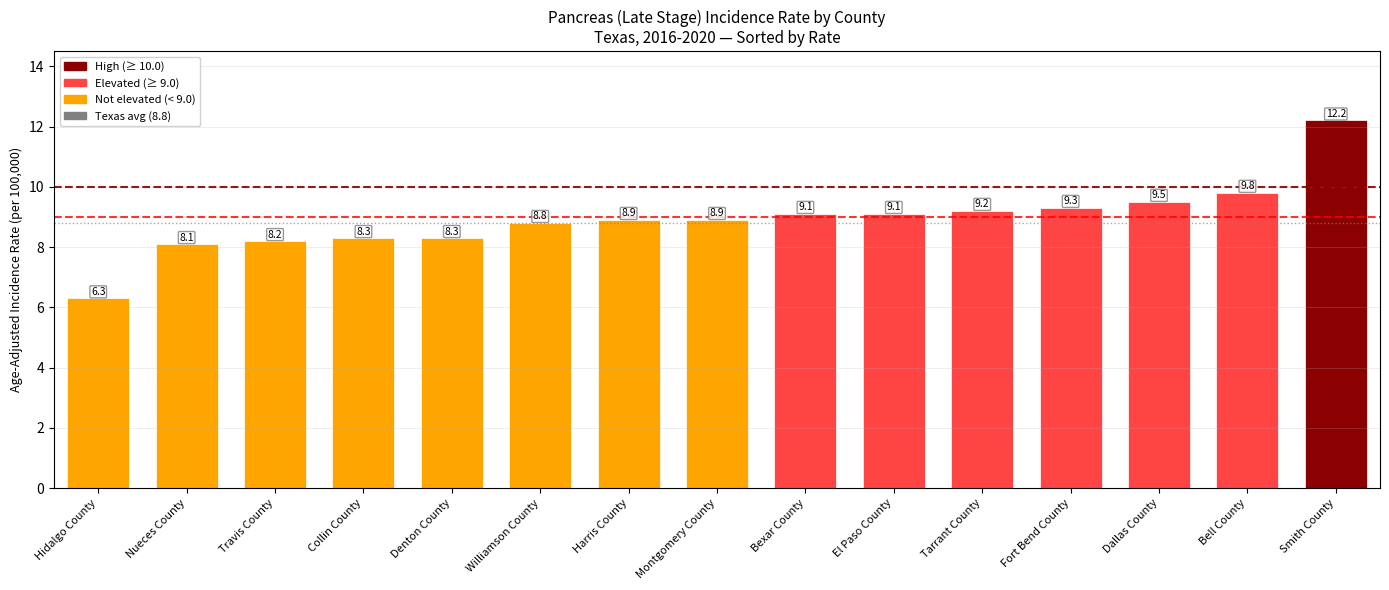

At which category does the chart reach its minimum across all series?

Hidalgo County